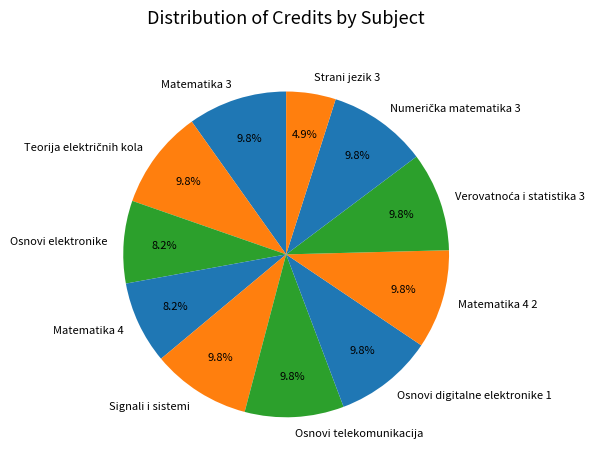

Is there a majority slice in this chart?

No